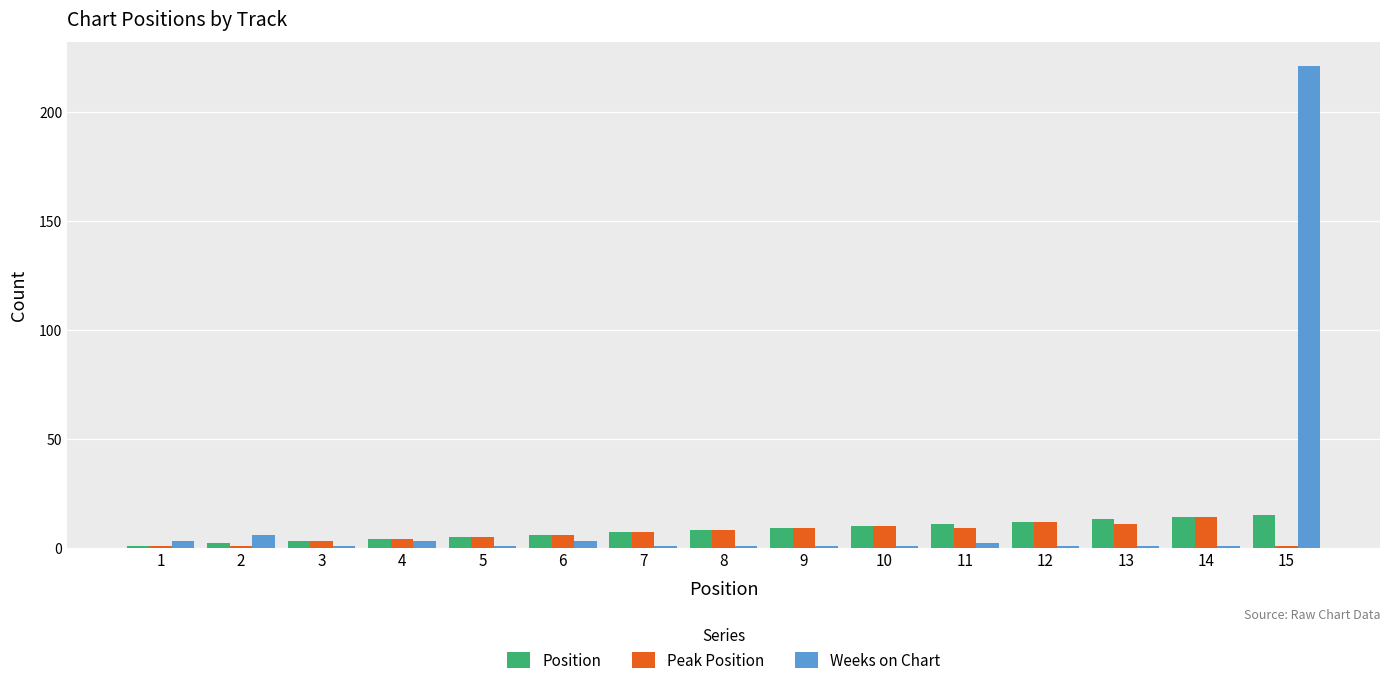

Which series has the largest range (max minus min)?

Weeks on Chart